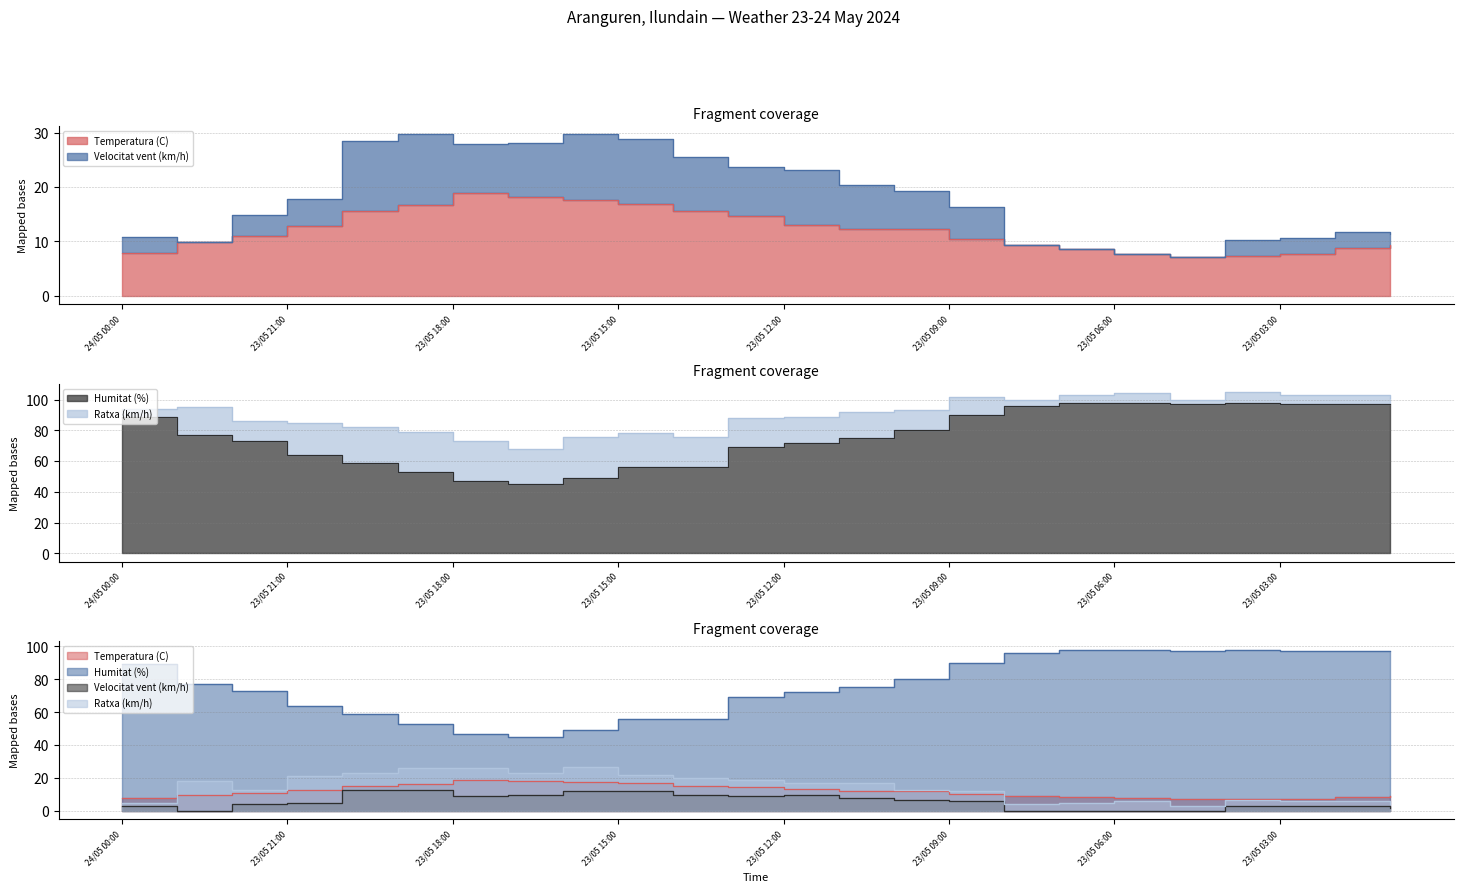

Reading left to right, extract all data points from this chart.

Temperatura (C): 24/05 00:00=7.8	23/05 23:00=9.9	23/05 22:00=10.9	23/05 21:00=12.8	23/05 20:00=15.5	23/05 19:00=16.7	23/05 18:00=18.9	23/05 17:00=18.1	23/05 16:00=17.7	23/05 15:00=16.9	23/05 14:00=15.5	23/05 13:00=14.7	23/05 12:00=13.1	23/05 11:00=12.3	23/05 10:00=12.2	23/05 09:00=10.4	23/05 08:00=9.4	23/05 07:00=8.6	23/05 06:00=7.7	23/05 05:00=7.2	23/05 04:00=7.3	23/05 03:00=7.6	23/05 02:00=8.8	23/05 01:00=9.3
Humitat (%): 24/05 00:00=89.0	23/05 23:00=77.0	23/05 22:00=73.0	23/05 21:00=64.0	23/05 20:00=59.0	23/05 19:00=53.0	23/05 18:00=47.0	23/05 17:00=45.0	23/05 16:00=49.0	23/05 15:00=56.0	23/05 14:00=56.0	23/05 13:00=69.0	23/05 12:00=72.0	23/05 11:00=75.0	23/05 10:00=80.0	23/05 09:00=90.0	23/05 08:00=96.0	23/05 07:00=98.0	23/05 06:00=98.0	23/05 05:00=97.0	23/05 04:00=98.0	23/05 03:00=97.0	23/05 02:00=97.0	23/05 01:00=97.0
Velocitat vent (km/h): 24/05 00:00=3.0	23/05 23:00=0.0	23/05 22:00=4.0	23/05 21:00=5.0	23/05 20:00=13.0	23/05 19:00=13.0	23/05 18:00=9.0	23/05 17:00=10.0	23/05 16:00=12.0	23/05 15:00=12.0	23/05 14:00=10.0	23/05 13:00=9.0	23/05 12:00=10.0	23/05 11:00=8.0	23/05 10:00=7.0	23/05 09:00=6.0	23/05 08:00=0.0	23/05 07:00=0.0	23/05 06:00=0.0	23/05 05:00=0.0	23/05 04:00=3.0	23/05 03:00=3.0	23/05 02:00=3.0	23/05 01:00=2.0
Ratxa (km/h): 24/05 00:00=5.0	23/05 23:00=18.0	23/05 22:00=13.0	23/05 21:00=21.0	23/05 20:00=23.0	23/05 19:00=26.0	23/05 18:00=26.0	23/05 17:00=23.0	23/05 16:00=27.0	23/05 15:00=22.0	23/05 14:00=20.0	23/05 13:00=19.0	23/05 12:00=17.0	23/05 11:00=17.0	23/05 10:00=13.0	23/05 09:00=12.0	23/05 08:00=4.0	23/05 07:00=5.0	23/05 06:00=6.0	23/05 05:00=3.0	23/05 04:00=7.0	23/05 03:00=6.0	23/05 02:00=6.0	23/05 01:00=4.0